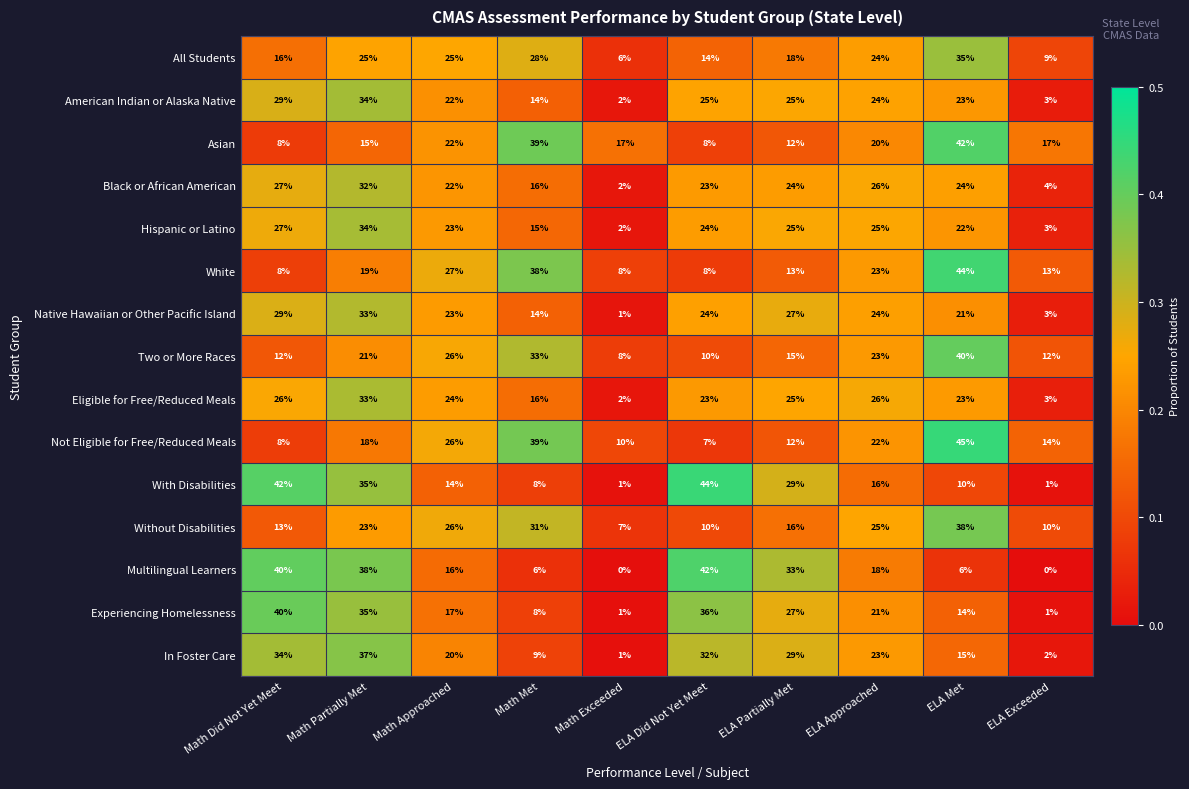

What is the minimum value for Not Eligible for Free/Reduced Meals?

7